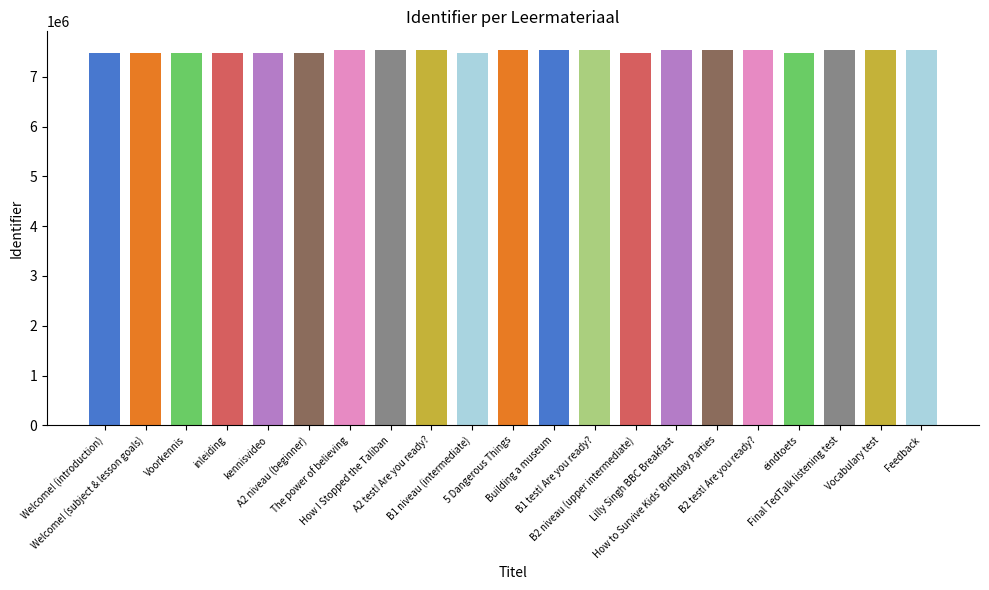

What is the smallest value displayed?

7472787